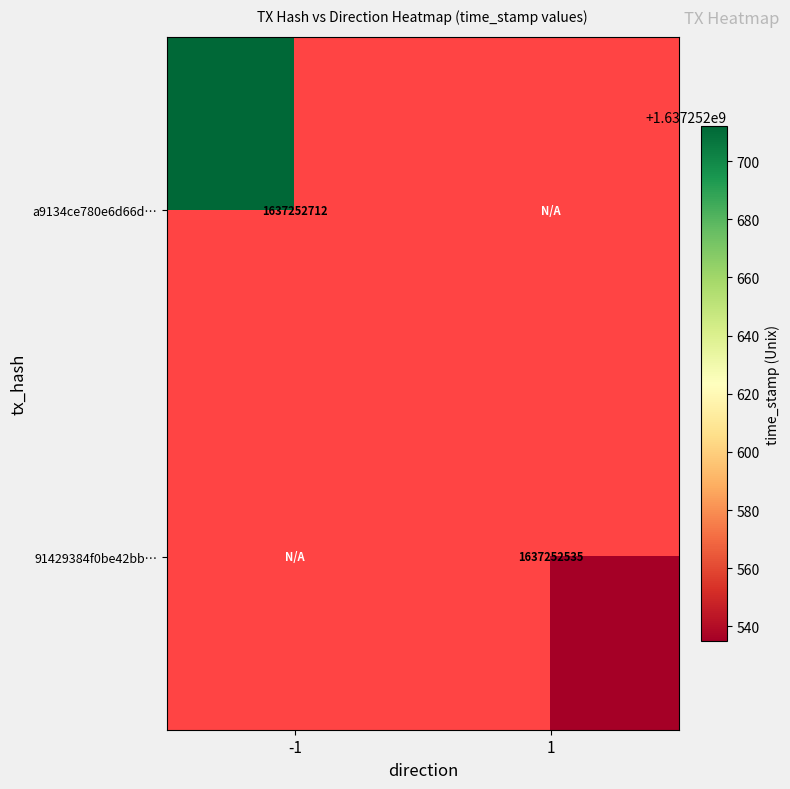

List the series in order of their peak value, lowest first.

91429384f0be42bbe5dcc1008dff887e8da0e8d, a9134ce780e6d66d1cfb3b605c48d09298e6ce9